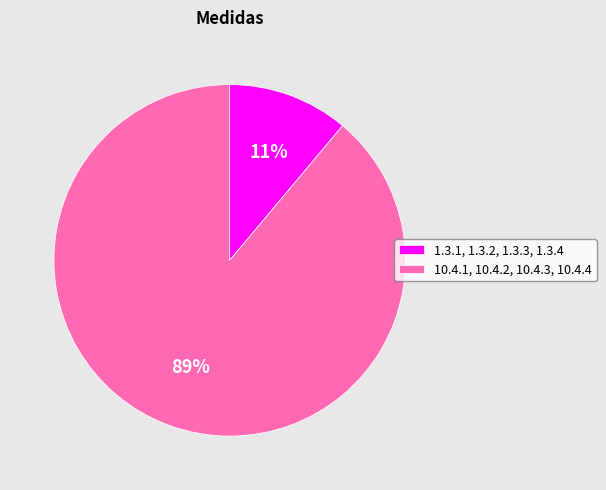

What is the smallest slice in the pie chart?

1.3.1, 1.3.2, 1.3.3, 1.3.4